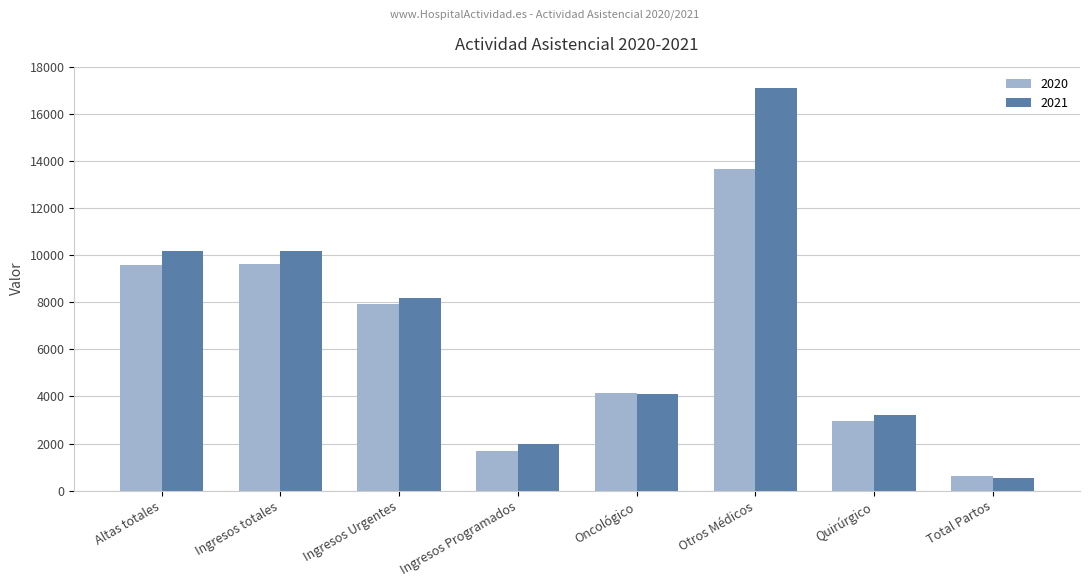

List the series in order of their peak value, highest first.

2021, 2020